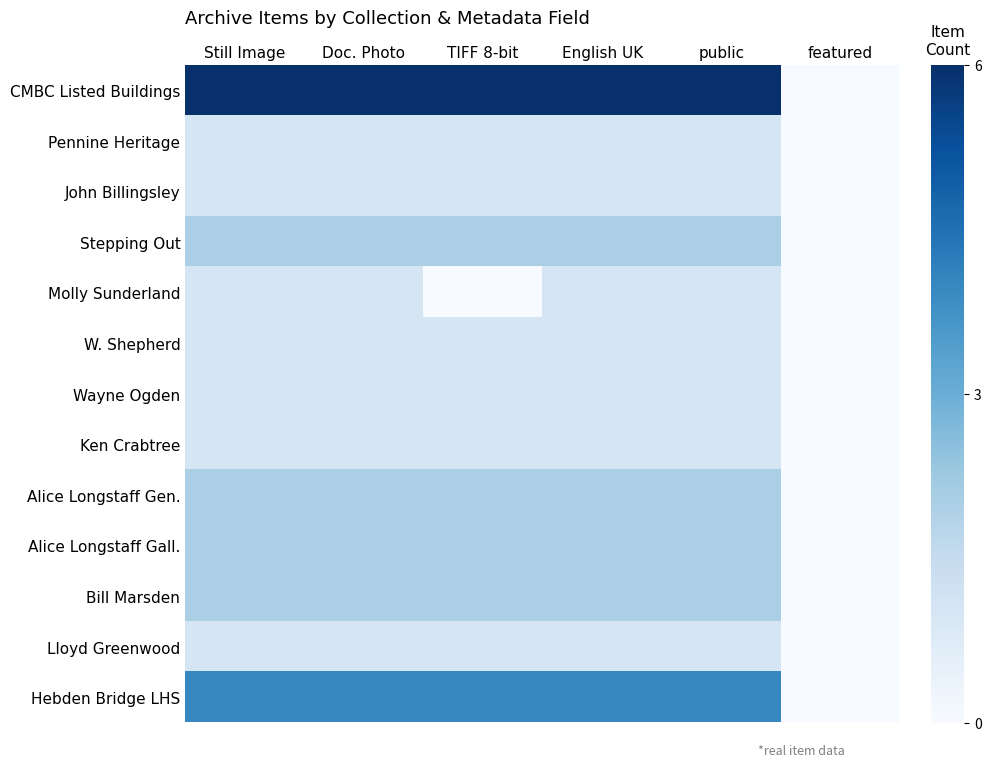

Reading left to right, transcribe all the data shown in this chart.

CMBC Listed Buildings: Still Image=1.0	Doc. Photo=1.0	TIFF 8-bit=1.0	English UK=1.0	public=1.0	featured=-1.0
Pennine Heritage: Still Image=-0.7	Doc. Photo=-0.7	TIFF 8-bit=-0.7	English UK=-0.7	public=-0.7	featured=-1.0
John Billingsley: Still Image=-0.7	Doc. Photo=-0.7	TIFF 8-bit=-0.7	English UK=-0.7	public=-0.7	featured=-1.0
Stepping Out: Still Image=-0.3	Doc. Photo=-0.3	TIFF 8-bit=-0.3	English UK=-0.3	public=-0.3	featured=-1.0
Molly Sunderland: Still Image=-0.7	Doc. Photo=-0.7	TIFF 8-bit=-1.0	English UK=-0.7	public=-0.7	featured=-1.0
W. Shepherd: Still Image=-0.7	Doc. Photo=-0.7	TIFF 8-bit=-0.7	English UK=-0.7	public=-0.7	featured=-1.0
Wayne Ogden: Still Image=-0.7	Doc. Photo=-0.7	TIFF 8-bit=-0.7	English UK=-0.7	public=-0.7	featured=-1.0
Ken Crabtree: Still Image=-0.7	Doc. Photo=-0.7	TIFF 8-bit=-0.7	English UK=-0.7	public=-0.7	featured=-1.0
Alice Longstaff Gen.: Still Image=-0.3	Doc. Photo=-0.3	TIFF 8-bit=-0.3	English UK=-0.3	public=-0.3	featured=-1.0
Alice Longstaff Gall.: Still Image=-0.3	Doc. Photo=-0.3	TIFF 8-bit=-0.3	English UK=-0.3	public=-0.3	featured=-1.0
Bill Marsden: Still Image=-0.3	Doc. Photo=-0.3	TIFF 8-bit=-0.3	English UK=-0.3	public=-0.3	featured=-1.0
Lloyd Greenwood: Still Image=-0.7	Doc. Photo=-0.7	TIFF 8-bit=-0.7	English UK=-0.7	public=-0.7	featured=-1.0
Hebden Bridge LHS: Still Image=0.3	Doc. Photo=0.3	TIFF 8-bit=0.3	English UK=0.3	public=0.3	featured=-1.0